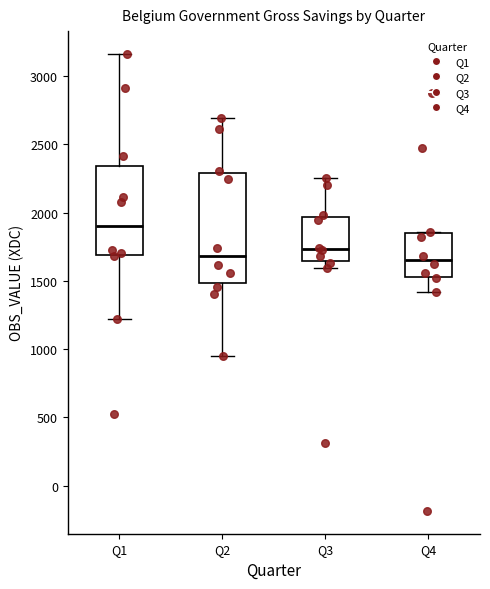

Reading left to right, transcribe this box plot: for each box, give where its median line is, the range the box spans, and where its two whiskers end, as read against the y-axis. The values are not printed on the chart, so give them approximately, as read against the axis.

Q1: median 1900, box 1700 to 2350, whiskers 1200 to 3150
Q2: median 1700, box 1500 to 2300, whiskers 950 to 2700
Q3: median 1750, box 1650 to 1950, whiskers 1600 to 2250
Q4: median 1650, box 1550 to 1850, whiskers 1400 to 1850